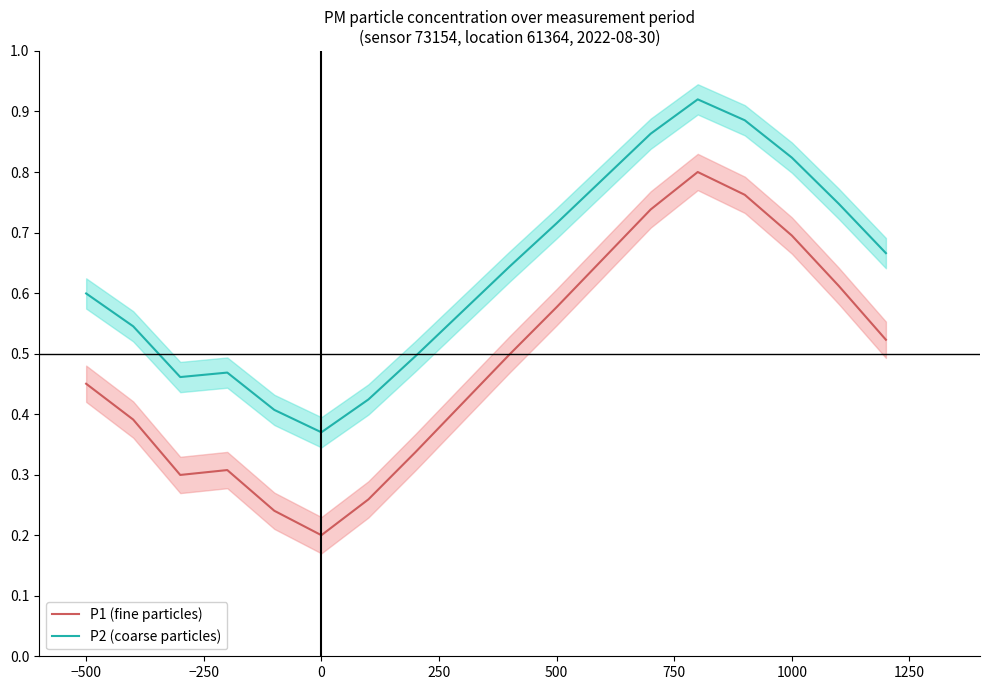

True or false: P1 (fine particles) and P2 (coarse particles) intersect in this chart.

False